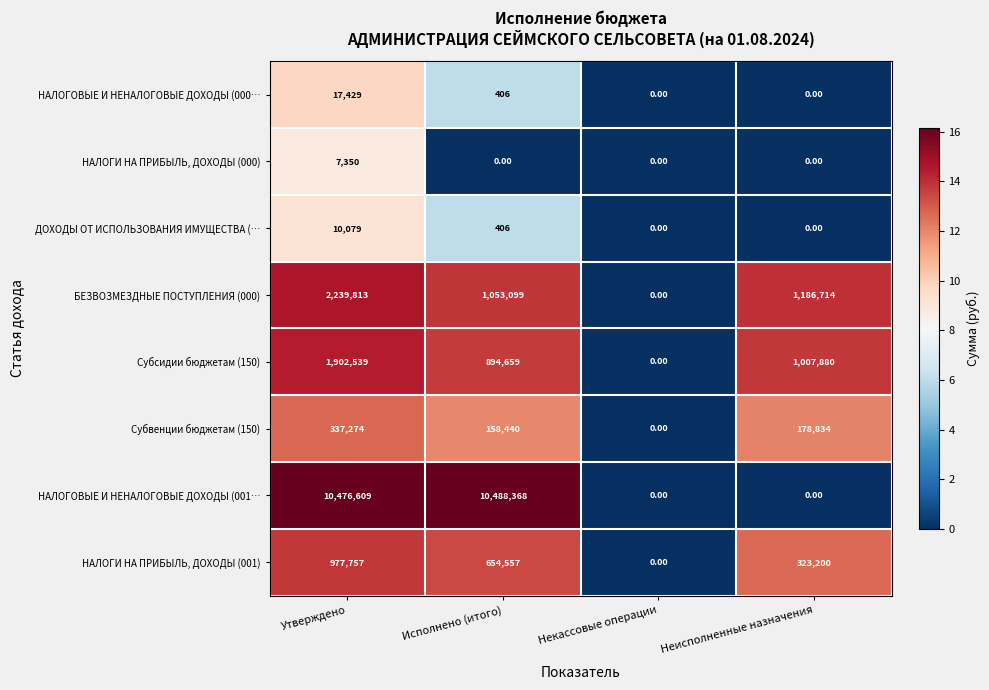

What is the difference between the second highest and minimum values in the БЕЗВОЗМЕЗДНЫЕ ПОСТУПЛЕНИЯ (000) series?

1186714